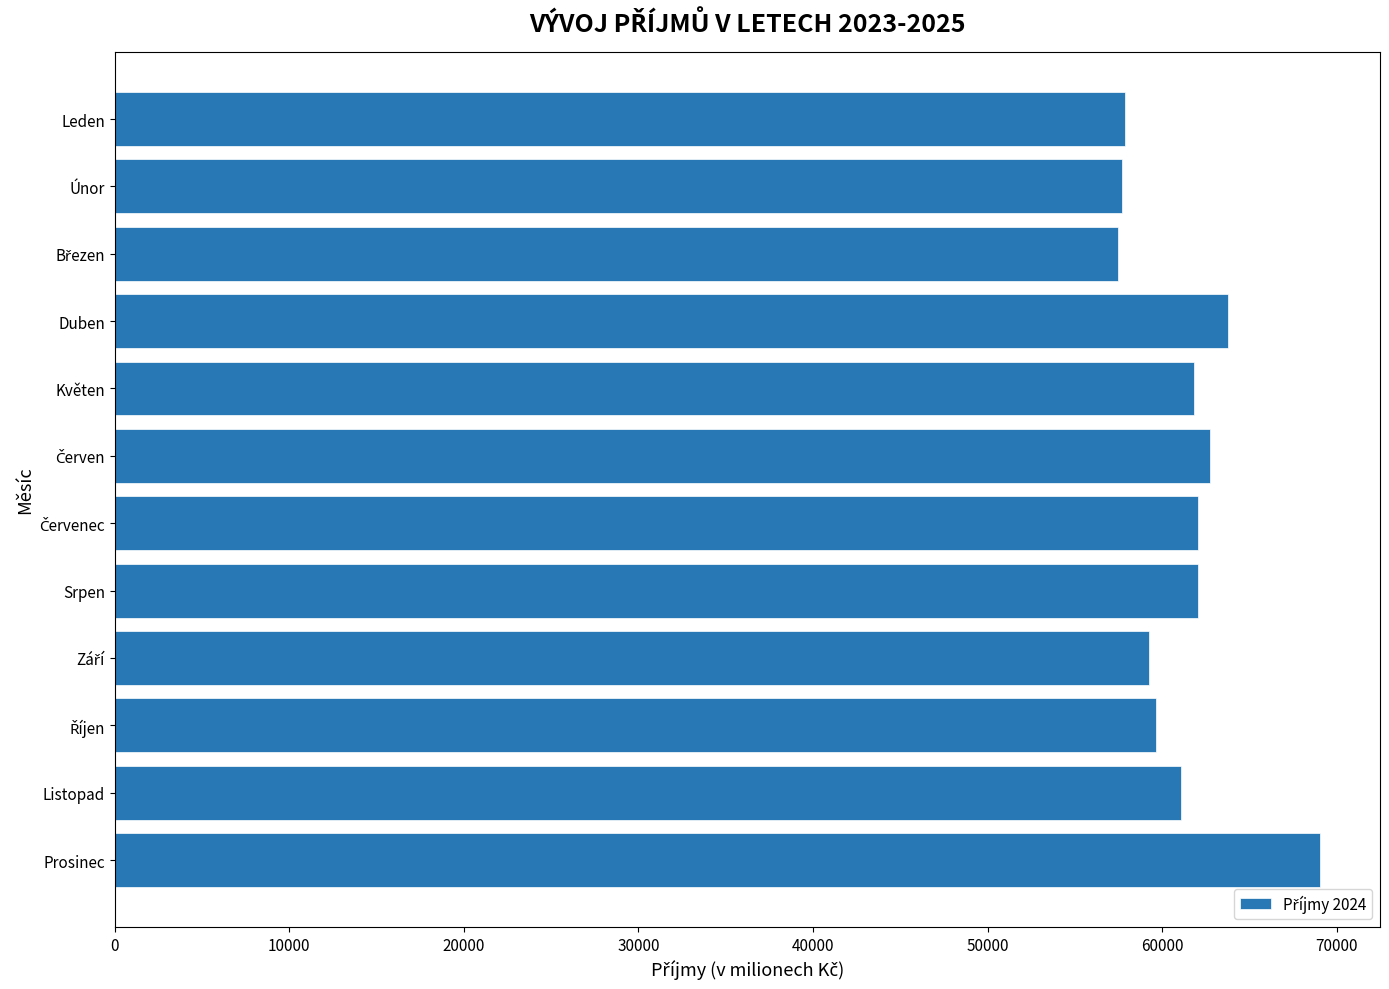

How many bars are there in total?

12